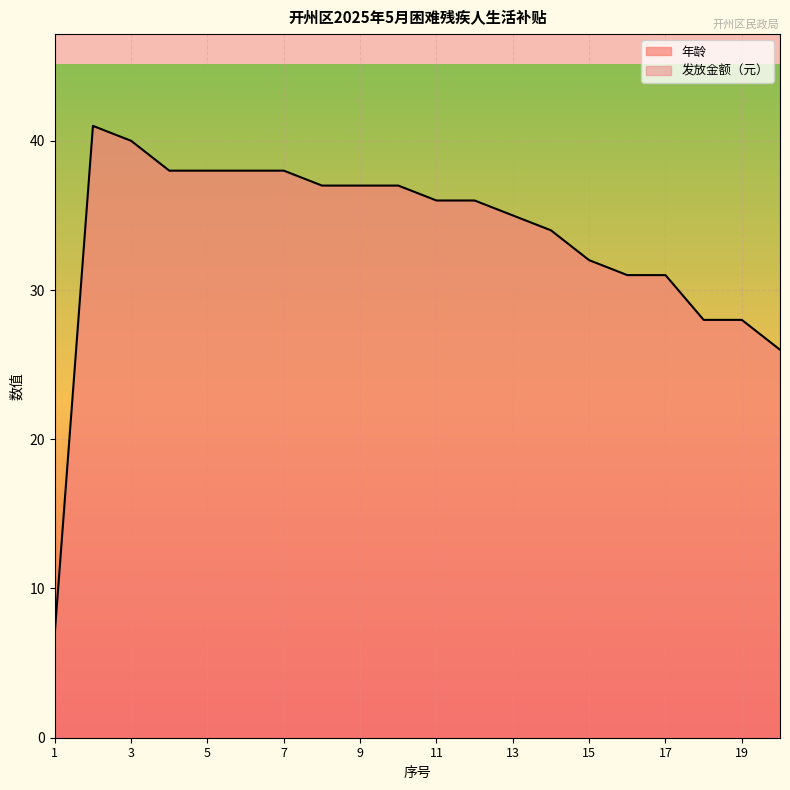

At which category does the data reach its first local peak?

2